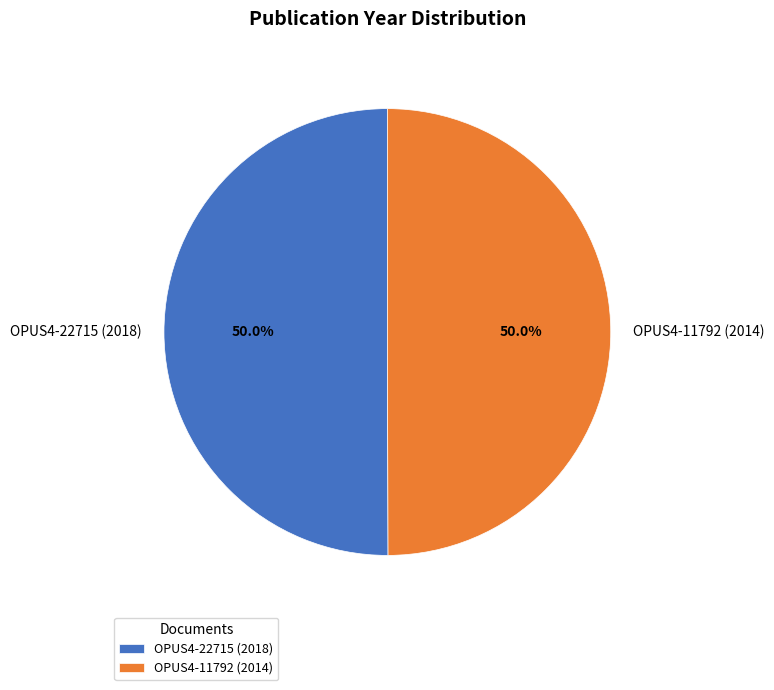

Combined, do OPUS4-11792 (2014) and OPUS4-22715 (2018) account for over 50%?

Yes